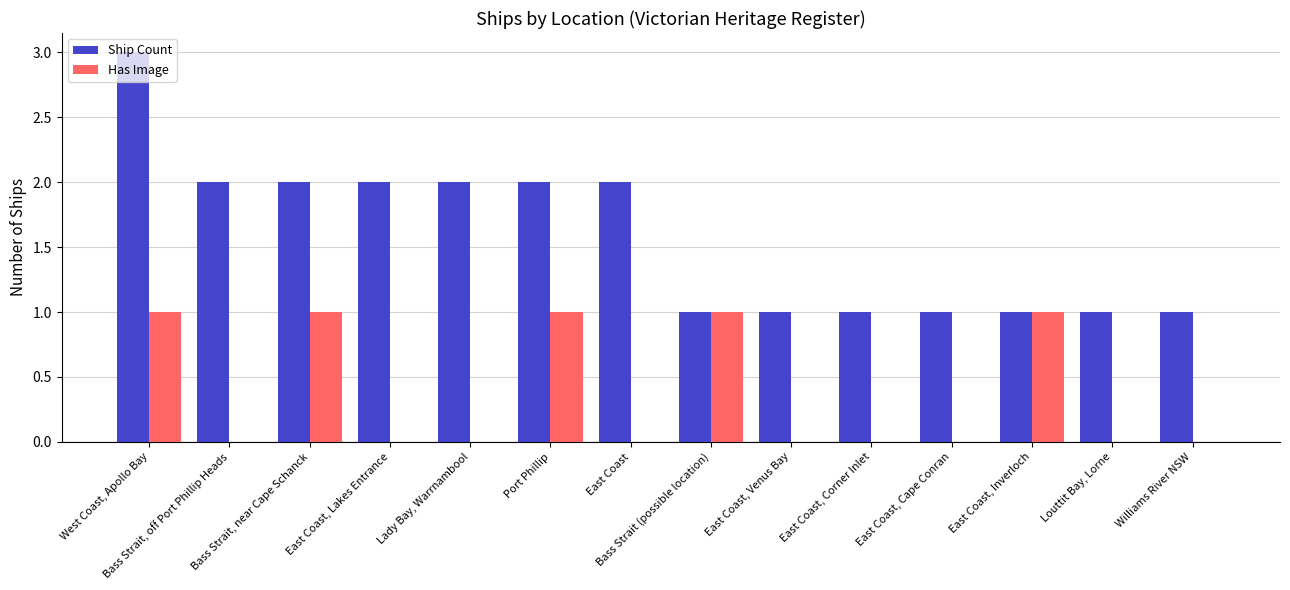

Reading left to right, transcribe all the data shown in this chart.

Ship Count: West Coast, Apollo Bay=3	Bass Strait, off Port Phillip Heads=2	Bass Strait, near Cape Schanck=2	East Coast, Lakes Entrance=2	Lady Bay, Warrnambool=2	Port Phillip=2	East Coast=2	Bass Strait (possible location)=1	East Coast, Venus Bay=1	East Coast, Corner Inlet=1	East Coast, Cape Conran=1	East Coast, Inverloch=1	Louttit Bay, Lorne=1	Williams River NSW=1
Has Image: West Coast, Apollo Bay=1	Bass Strait, off Port Phillip Heads=0	Bass Strait, near Cape Schanck=1	East Coast, Lakes Entrance=0	Lady Bay, Warrnambool=0	Port Phillip=1	East Coast=0	Bass Strait (possible location)=1	East Coast, Venus Bay=0	East Coast, Corner Inlet=0	East Coast, Cape Conran=0	East Coast, Inverloch=1	Louttit Bay, Lorne=0	Williams River NSW=0